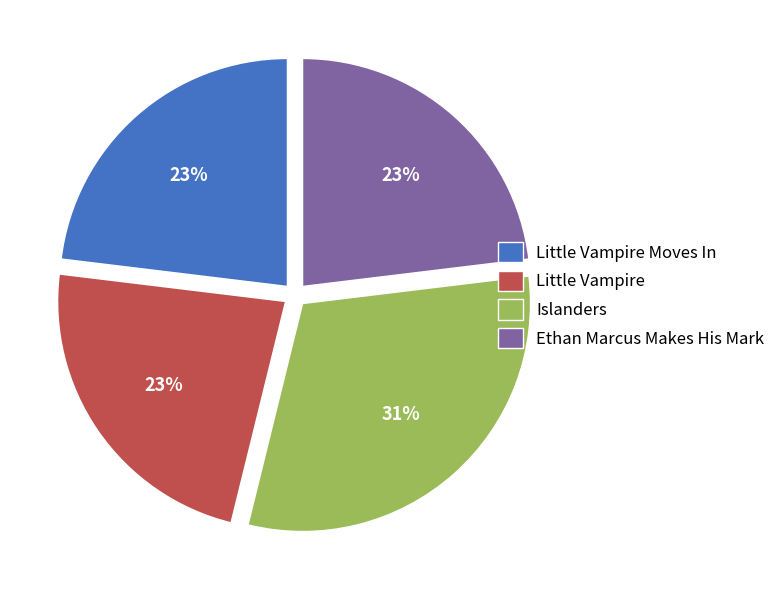

To the nearest percent, what is the combined percentage of Little Vampire Moves In and Islanders?

54%